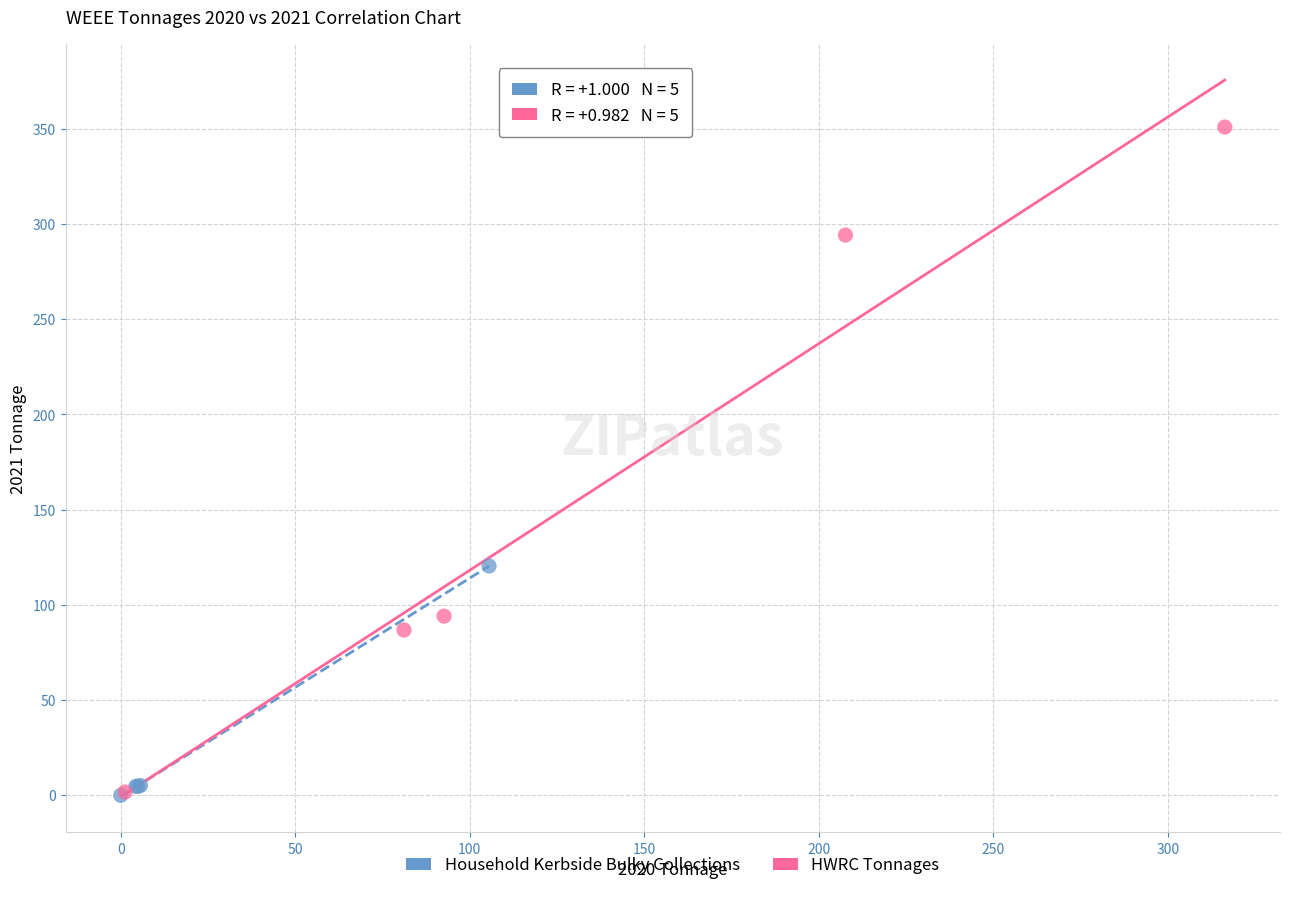

Which series reaches the maximum Y coordinate?

HWRC Tonnages